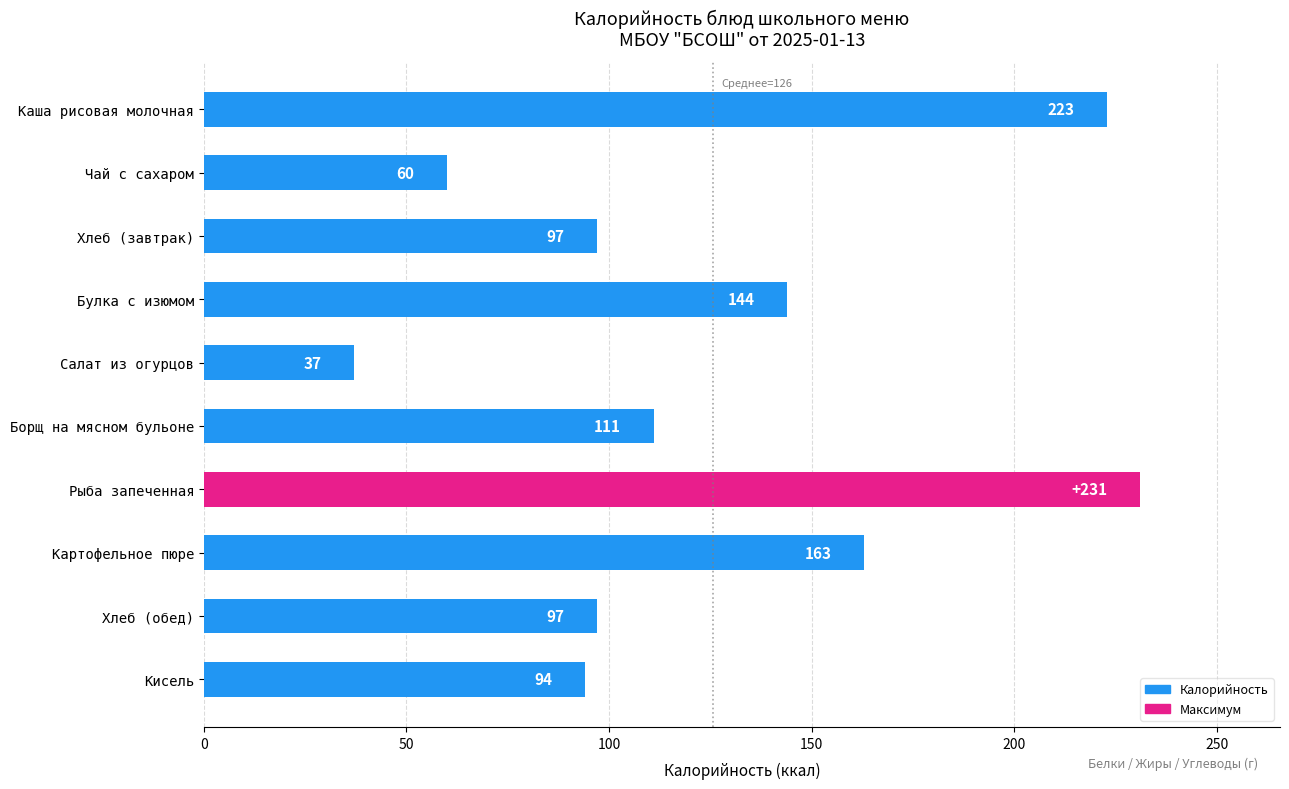

What is the minimum value shown in the chart?

37